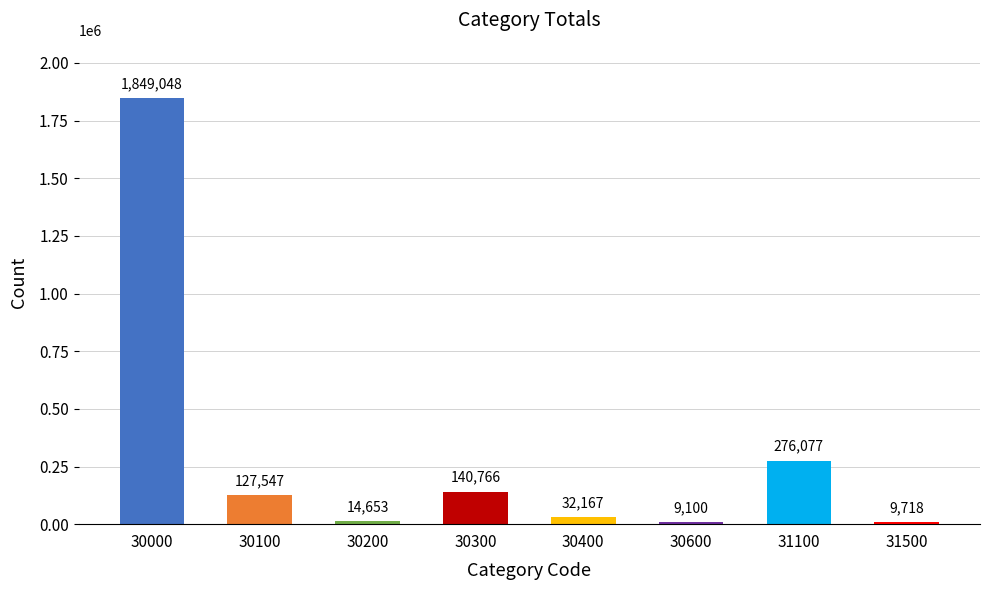

Reading left to right, what are all the values shown in this chart?

30000=1849048	30100=127547	30200=14653	30300=140766	30400=32167	30600=9100	31100=276077	31500=9718